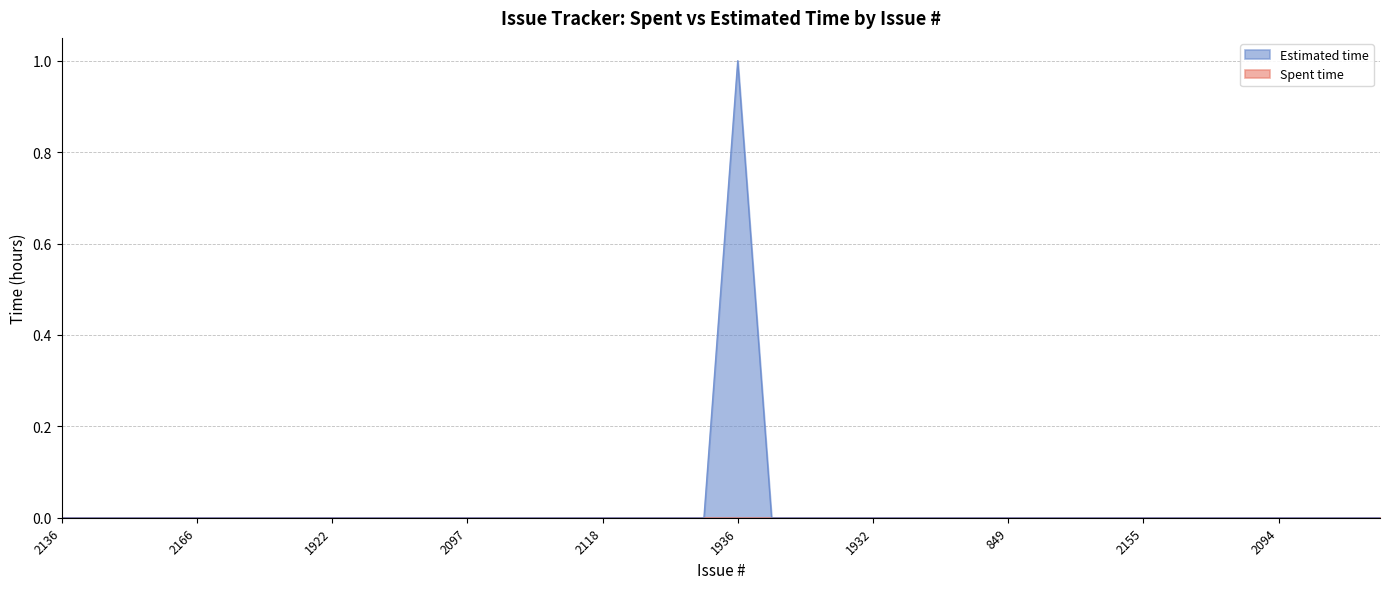

At which category does the data reach its first local peak?

1936